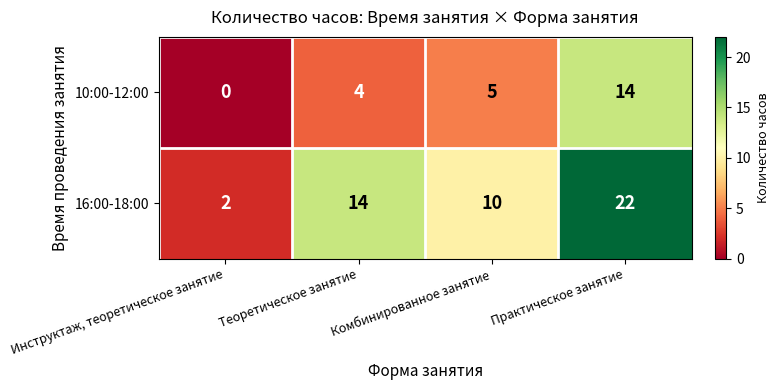

Between Комбинированное занятие and Практическое занятие, which series saw the biggest shift?

16:00-18:00